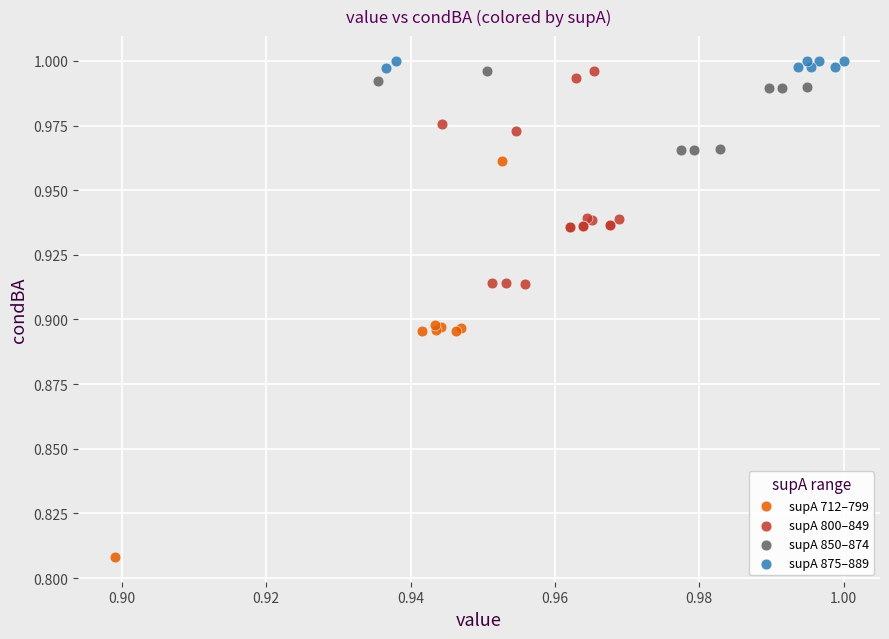

Which series contains the highest Y value?

supA 875–889